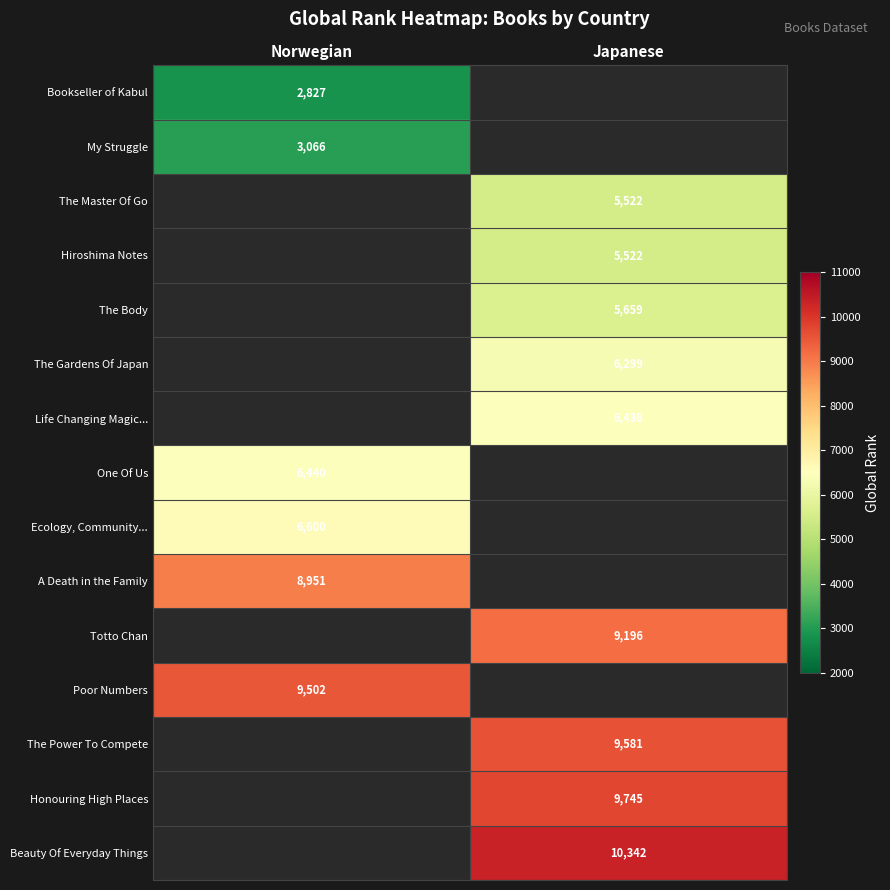

The value of The Power To Compete at Japanese is 9581. True or false?

True